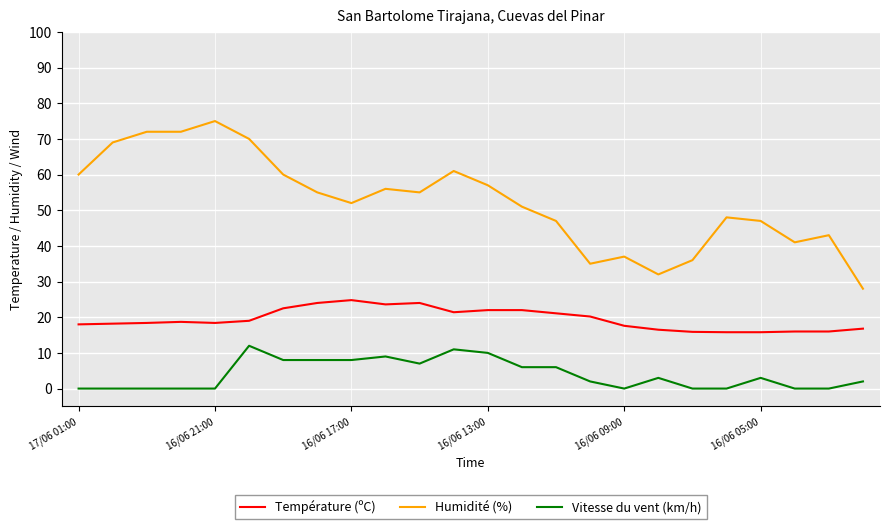

Count the number of data series in this chart.

3